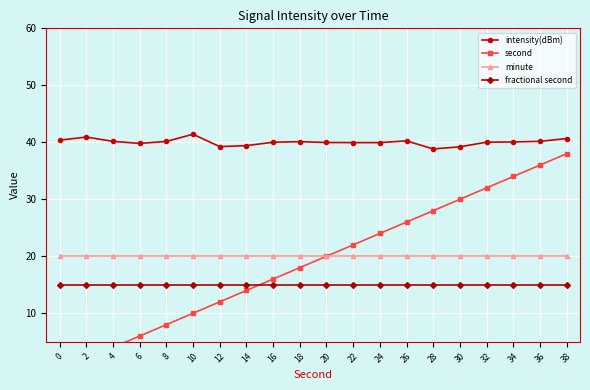

What is the value of the minute point at the 20th from the left?

20.0